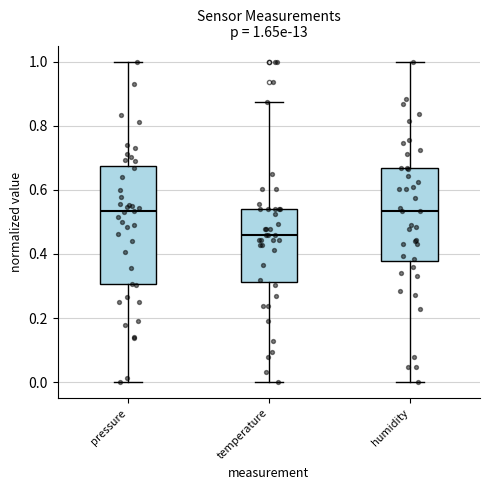

Comparing the boxes themselves (not the whiskers), which one is the tallest?

pressure